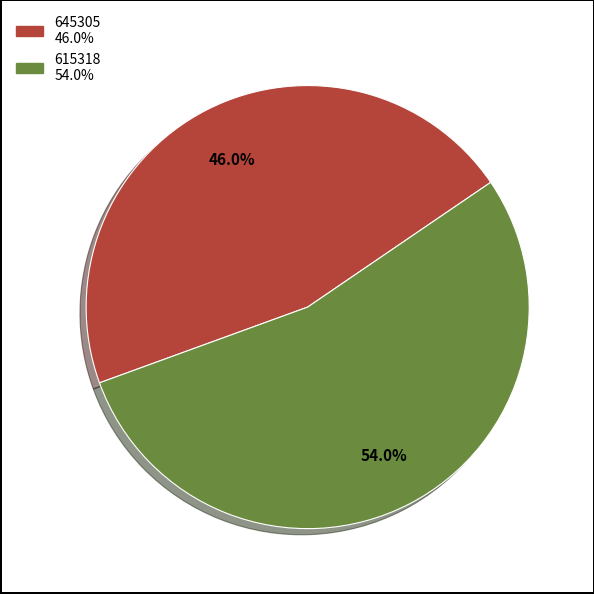

Rank the categories by value from lowest to highest.

645305, 615318